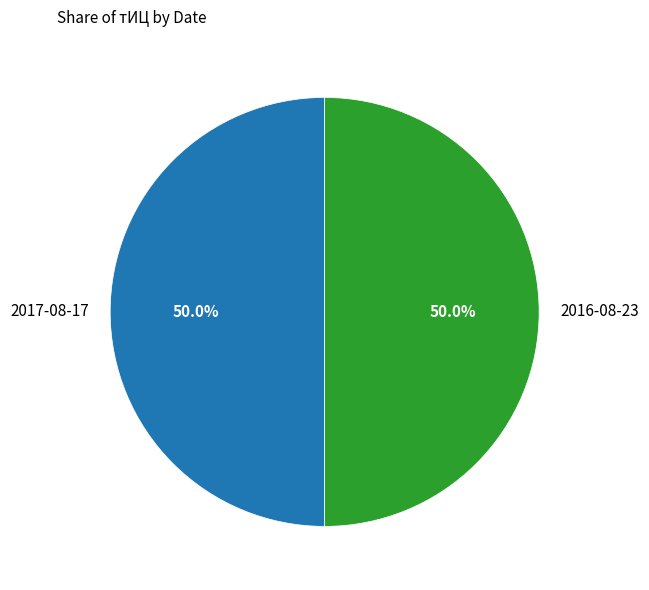

Is the sum of 2016-08-23 and 2017-08-17 greater than half?

Yes